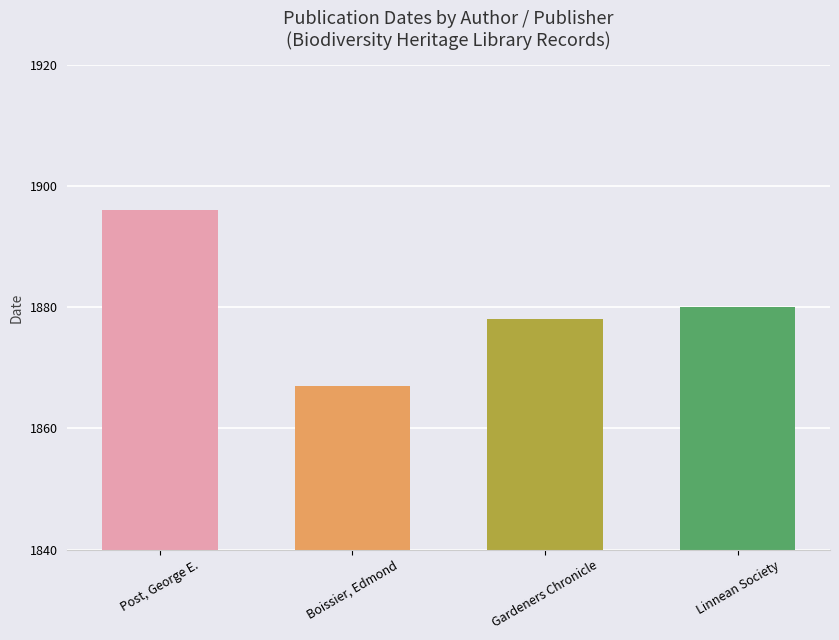

What position from the right is Post, George E.?

4